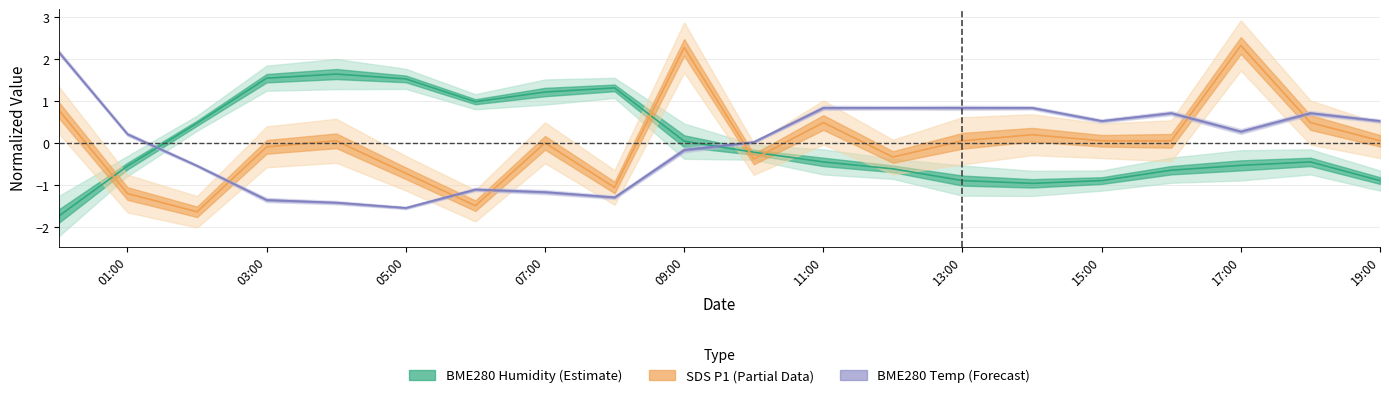

Where is the first local minimum for BME280_temperature?

05:00